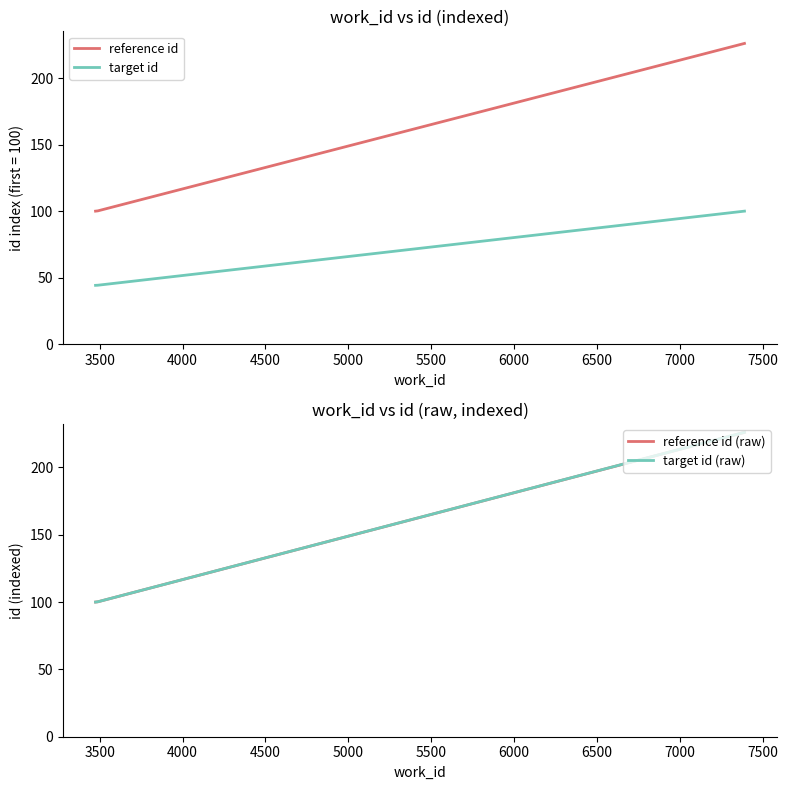

Count the number of data series in this chart.

4